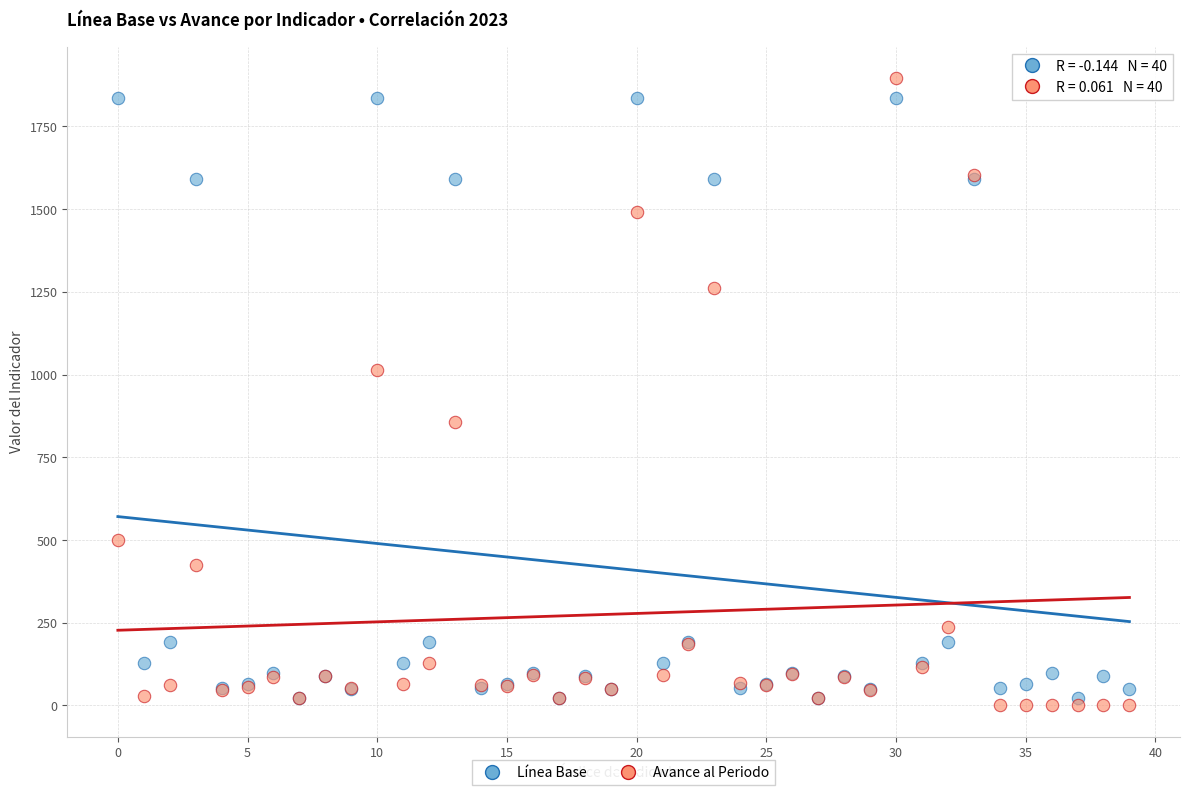

Which series reaches the maximum Y coordinate?

Avance al Periodo